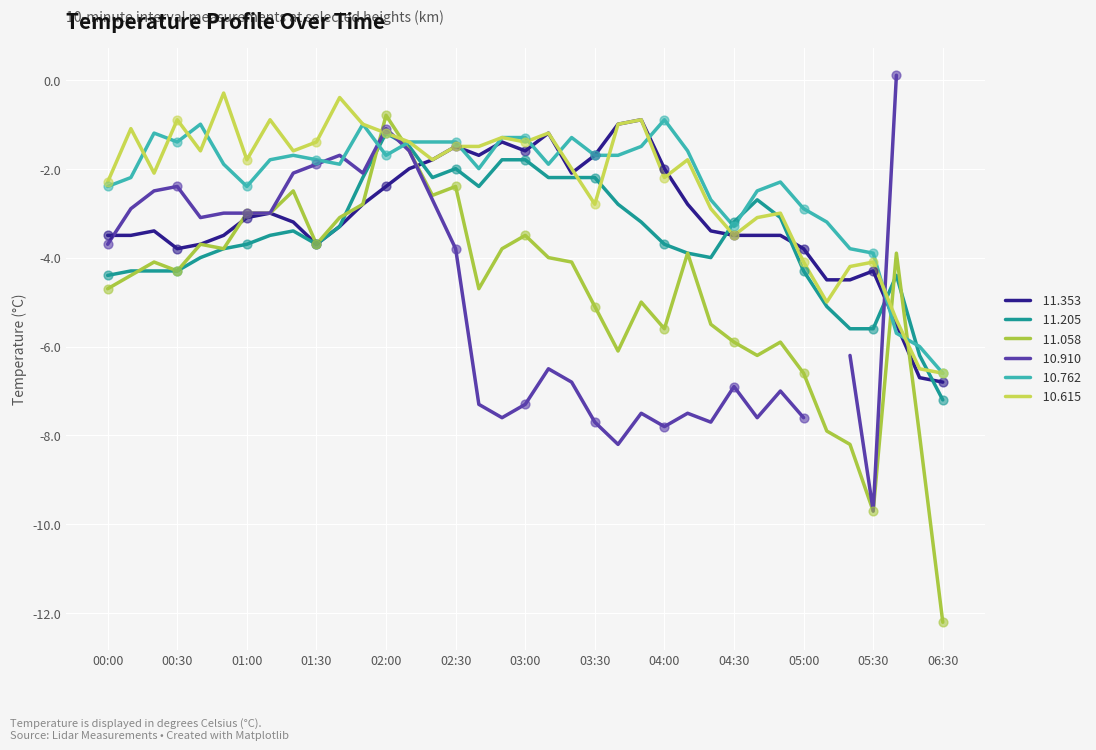

At how many categories does at least one series exceed -10?

37